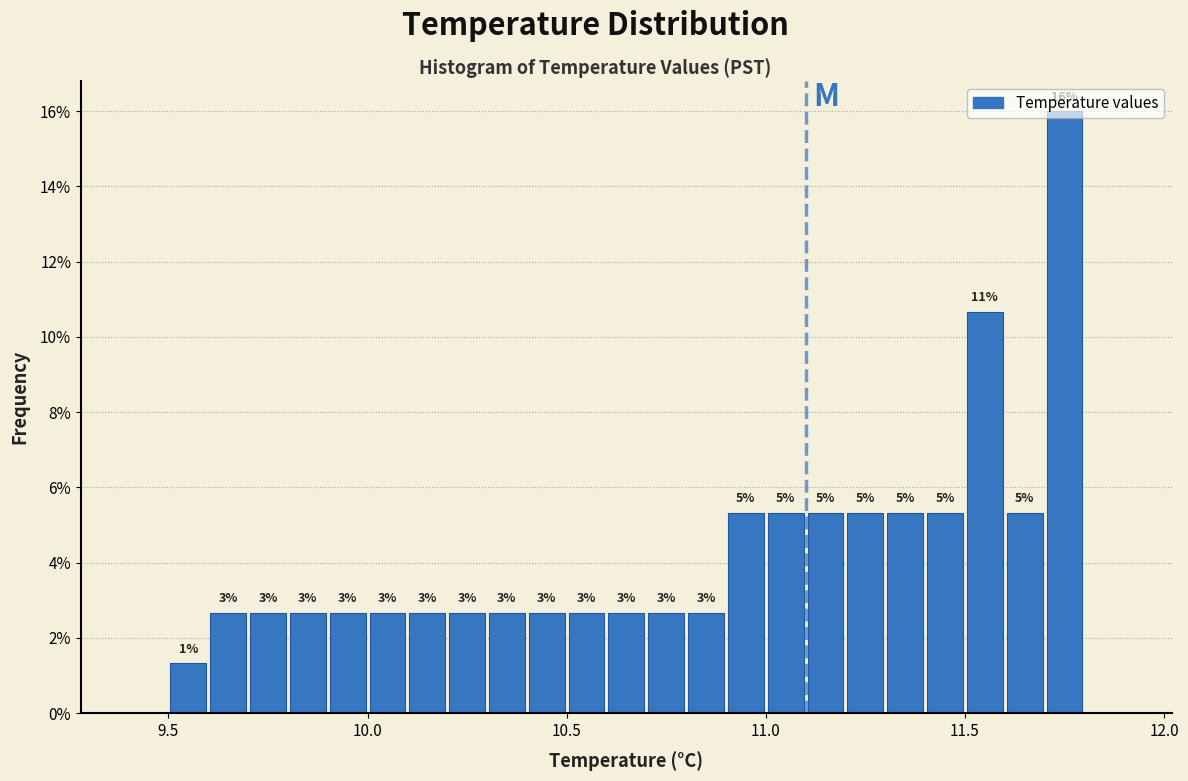

Around what value on the x-axis is the tallest bar? Give the approximate position of its centre, as read against the axis.

11.75